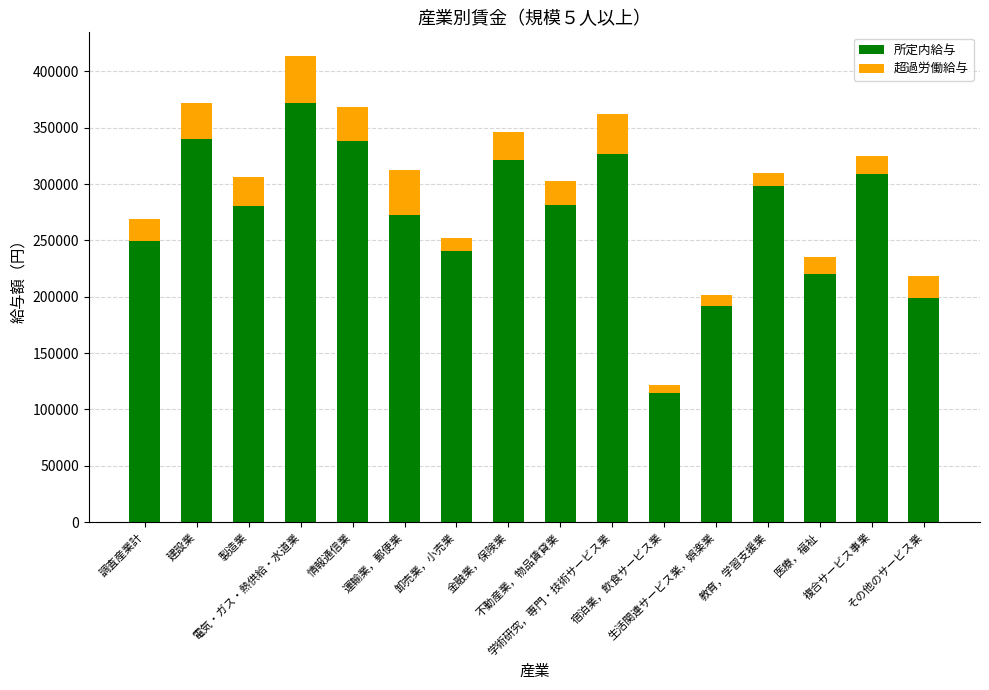

What is the highest value of the 所定内給与 series?

371732